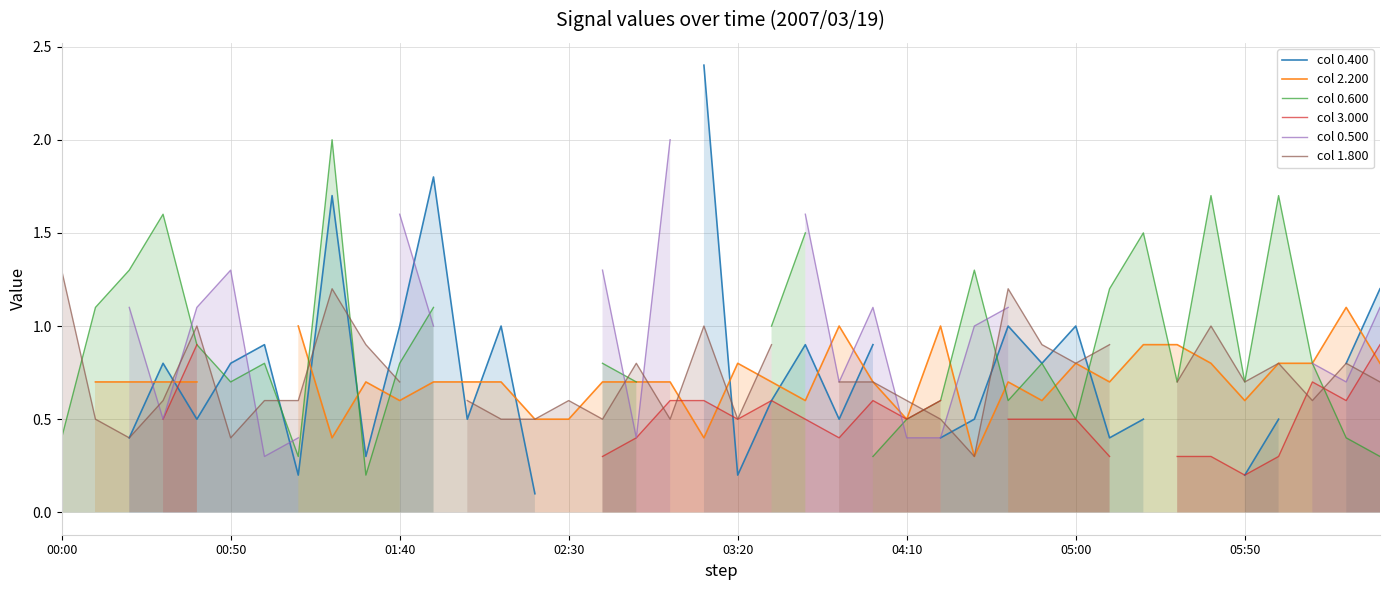

Where do col 0.500 and col 3.000 first cross each other?

24 and 25